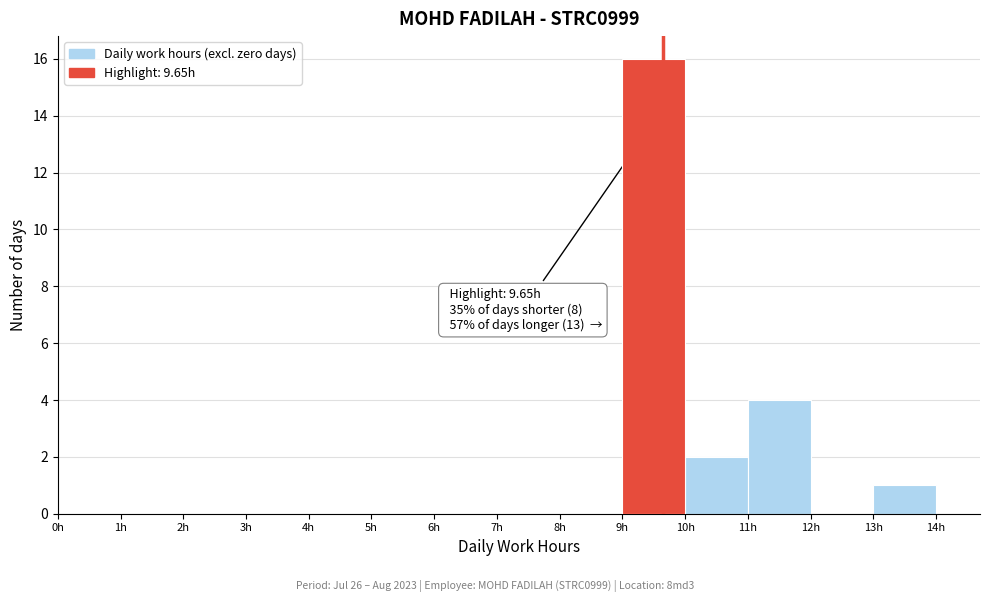

Over which range of the x-axis is the bar tallest?

9 to 10